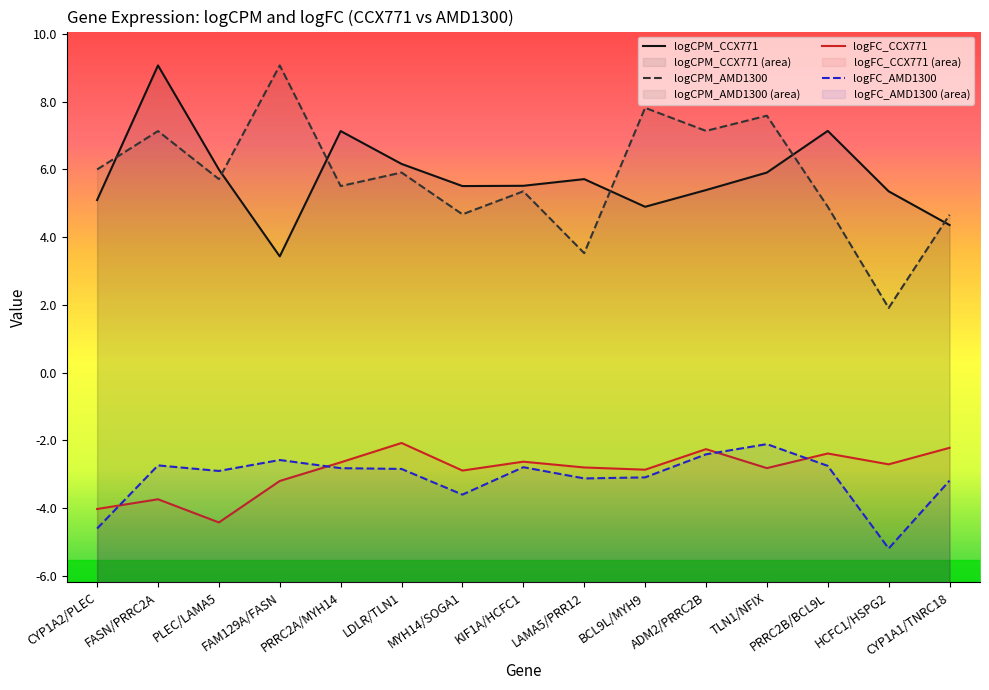

True or false: logCPM_AMD1300 and logFC_AMD1300 cross at least once.

False